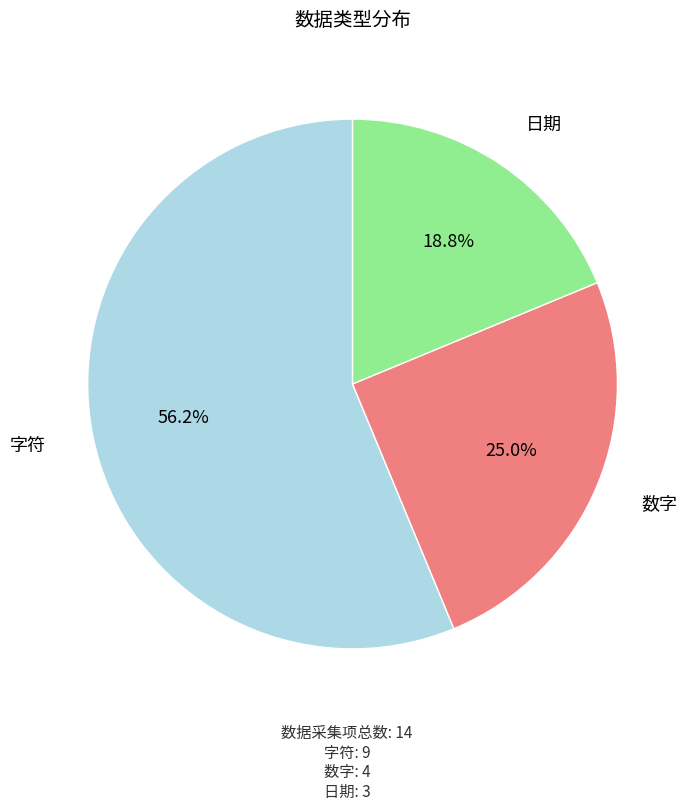

To the nearest percent, what is the combined percentage of 数字 and 日期?

44%